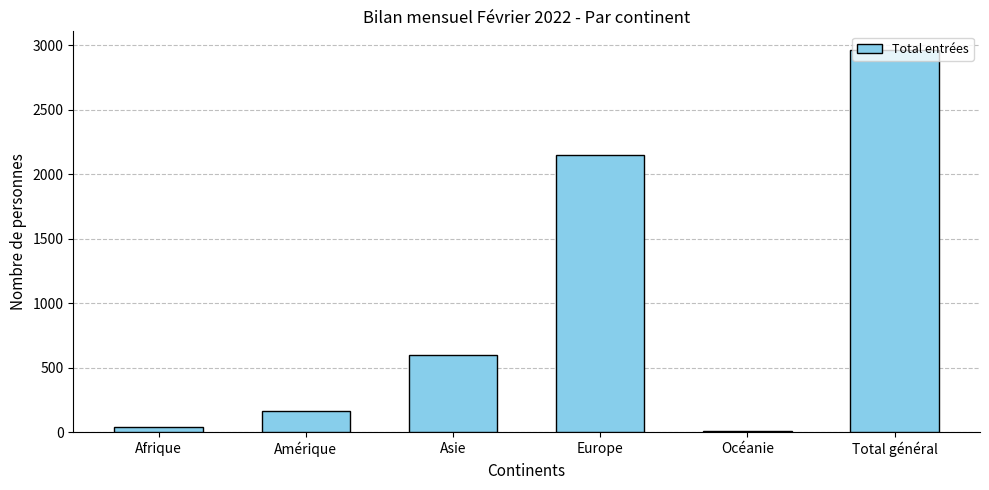

What is the maximum value shown in the chart?

2960